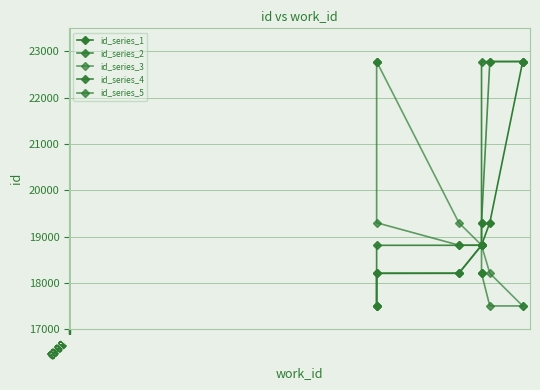

What are all the series names shown in the legend?

id_series_1, id_series_2, id_series_3, id_series_4, id_series_5